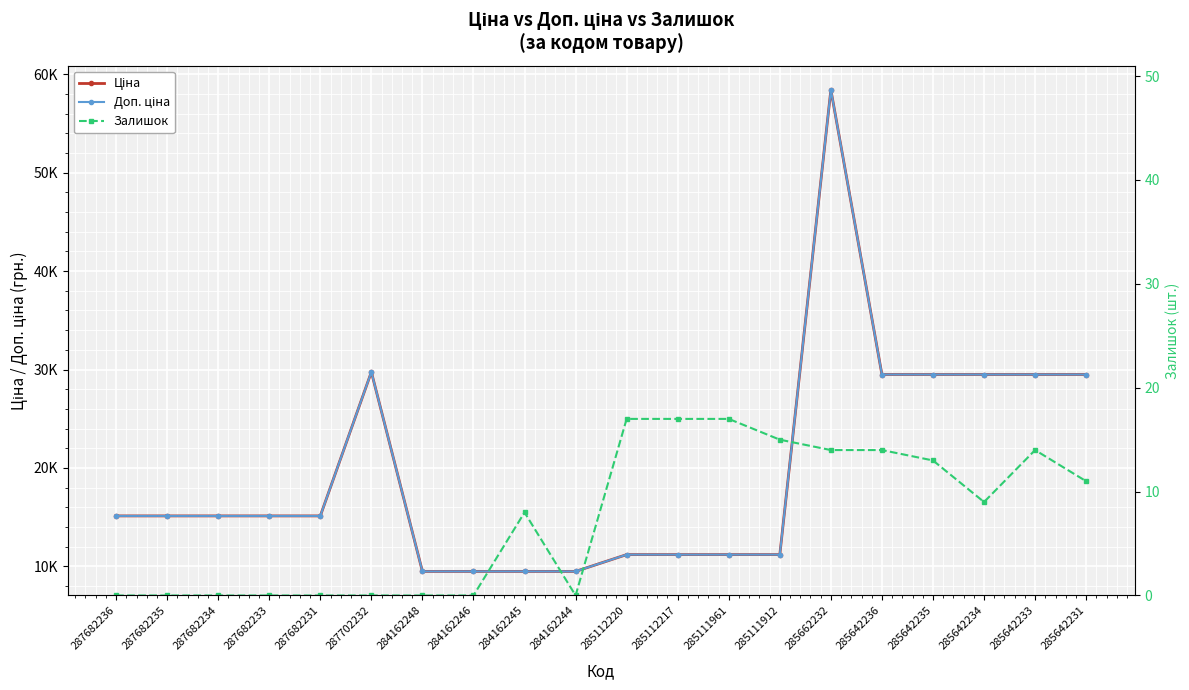

What position from the right is 287682236?

20